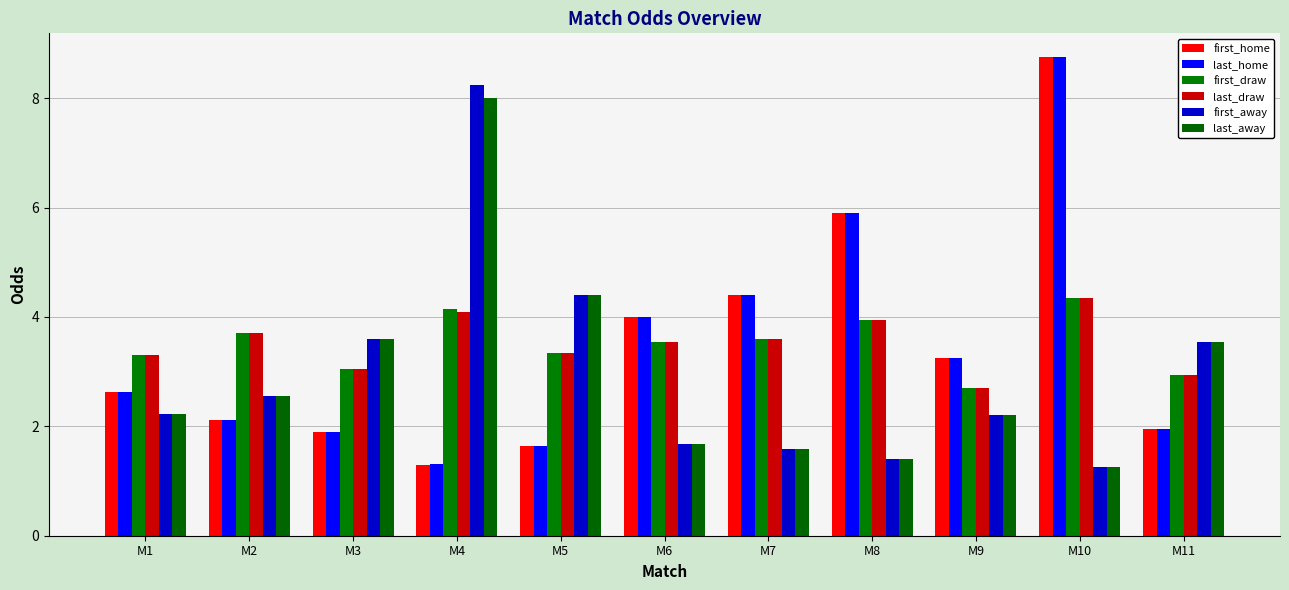

At which label does first_away reach its peak?

M4